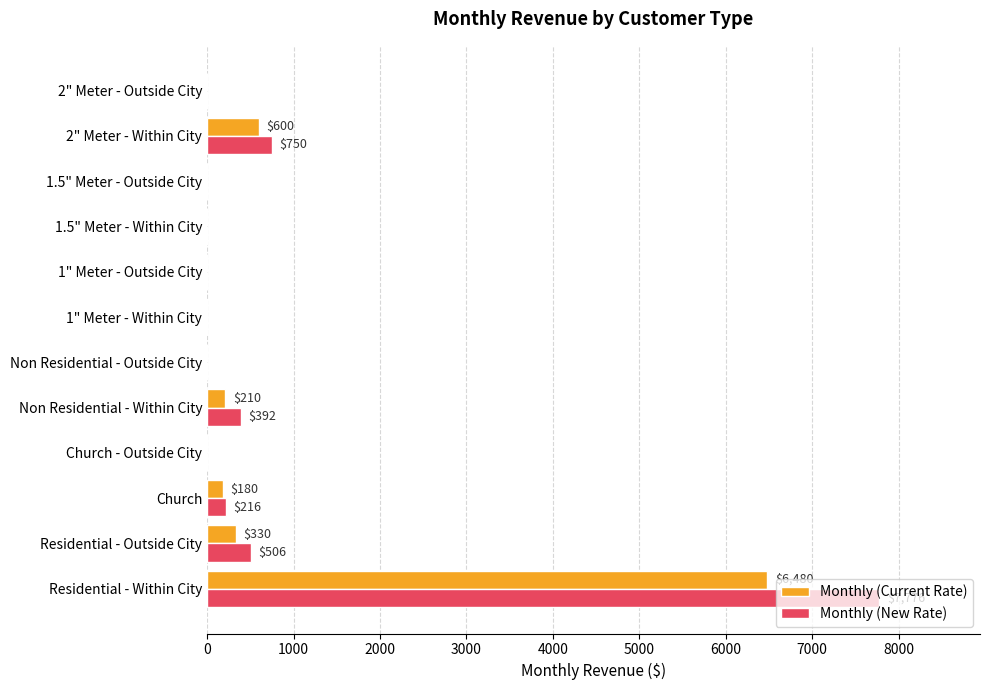

Where is Monthly (New Rate) nearest to the value 3888?

2" Meter - Within City